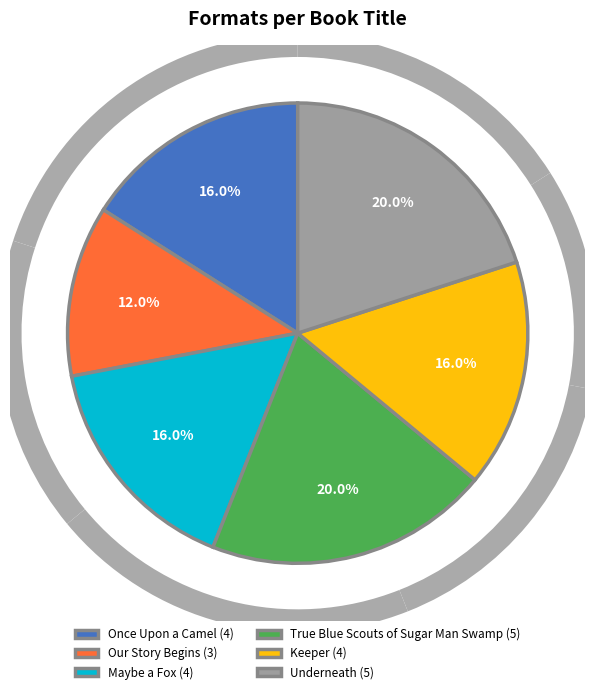

Which has a higher value, True Blue Scouts of Sugar Man Swamp or Maybe a Fox?

True Blue Scouts of Sugar Man Swamp